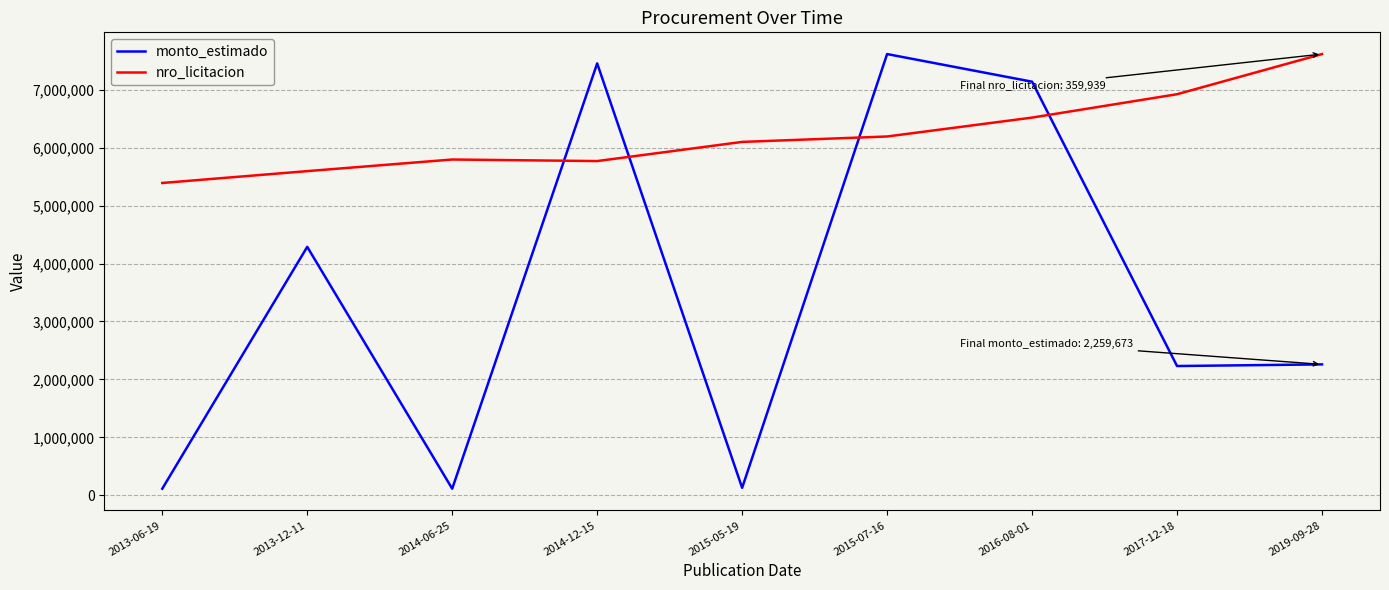

What is the difference between the highest and lowest values at 2014-12-15?

1685349.1